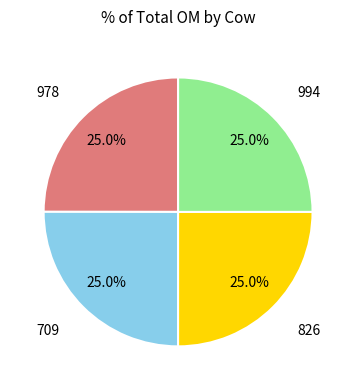

What is the total percentage of 826 and 978?

50.0%